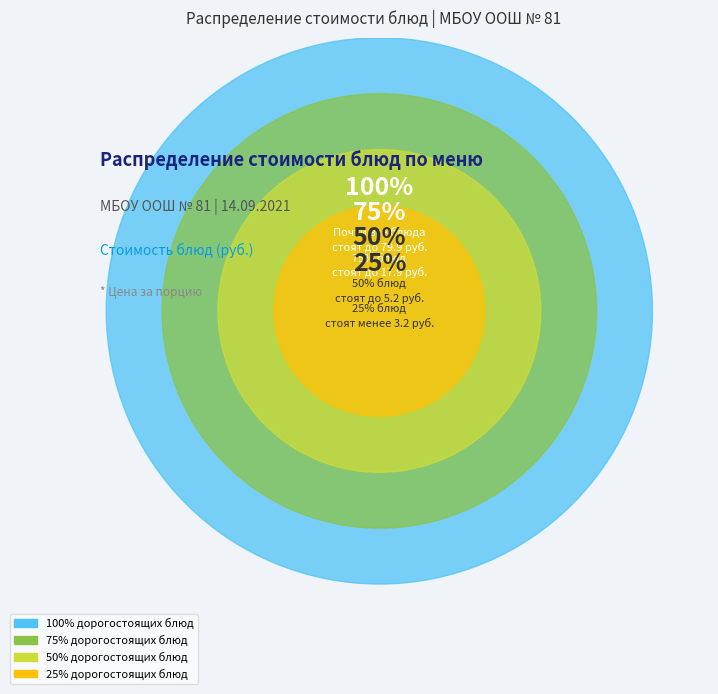

Does any single category account for the majority?

No